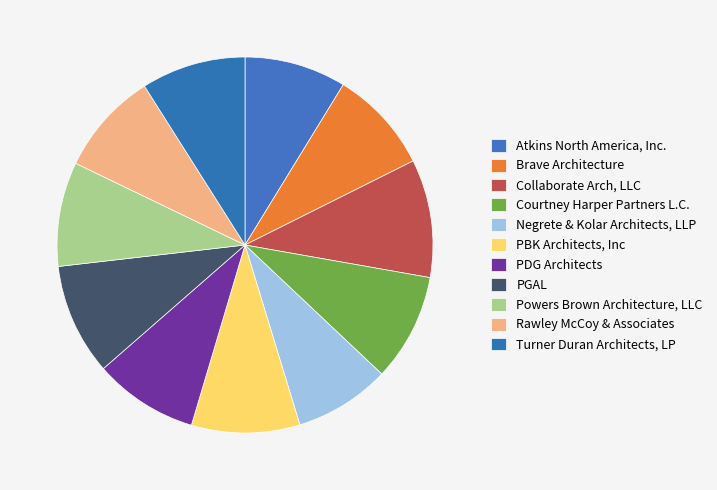

How many slices are in this pie chart?

11